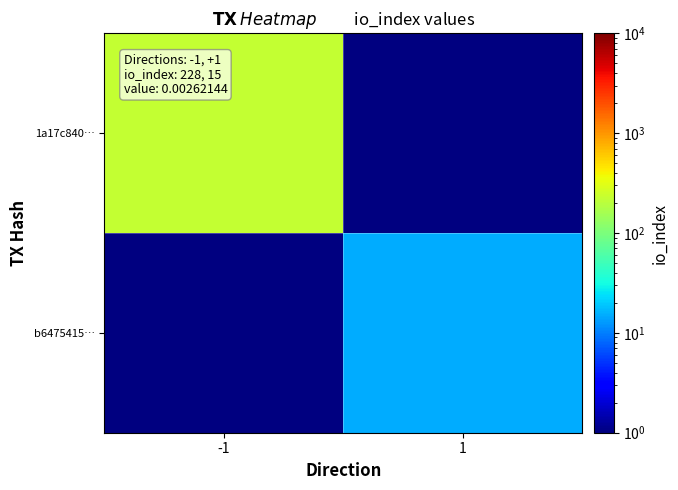

Is the value of 1a17c840… at 1 greater than the value of b6475415… at -1?

No